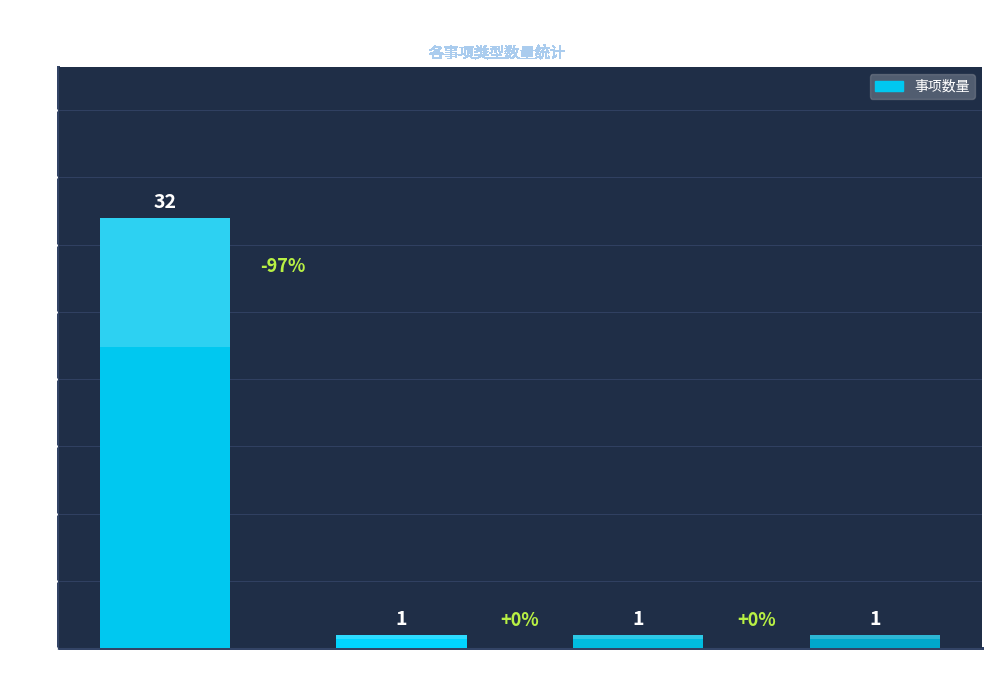

Reading left to right, transcribe all the data shown in this chart.

32	1	1	1